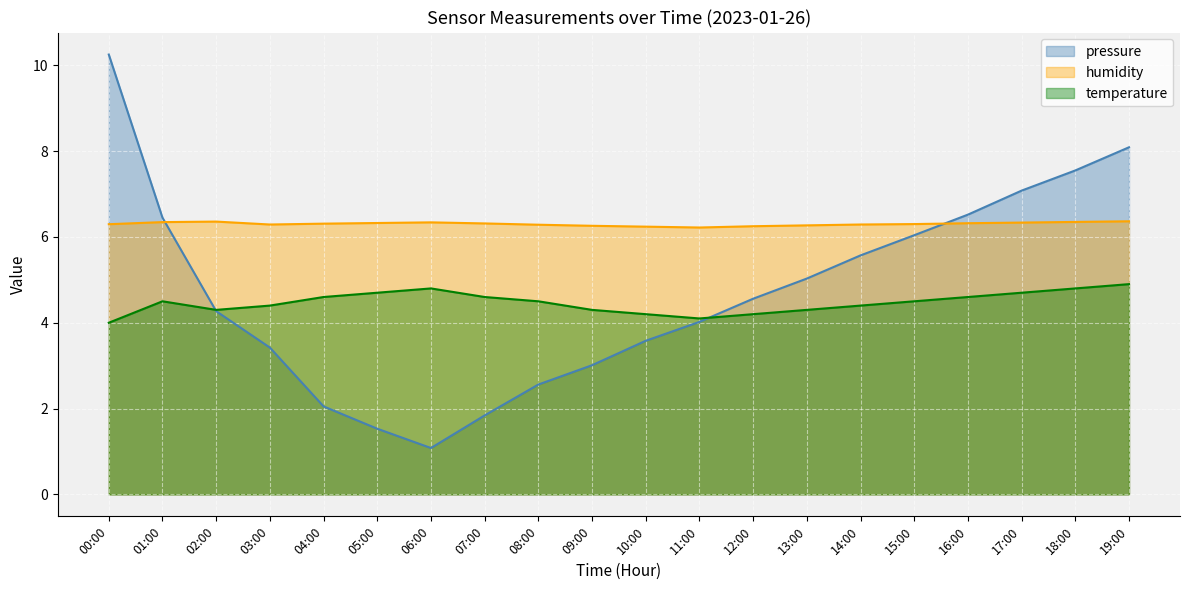

True or false: humidity and temperature cross at least once.

False